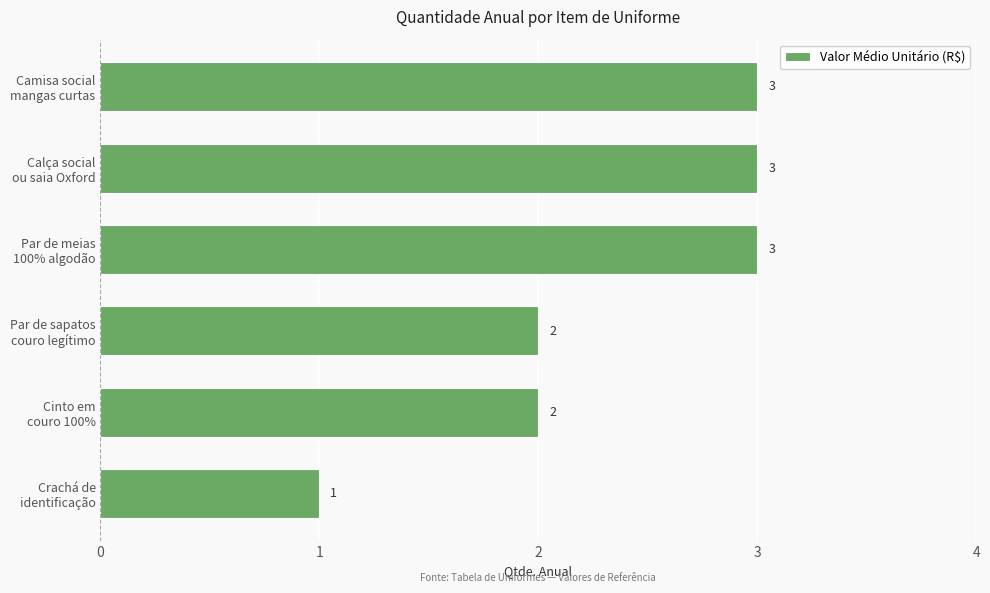

How many values are between 2 and 3?

5